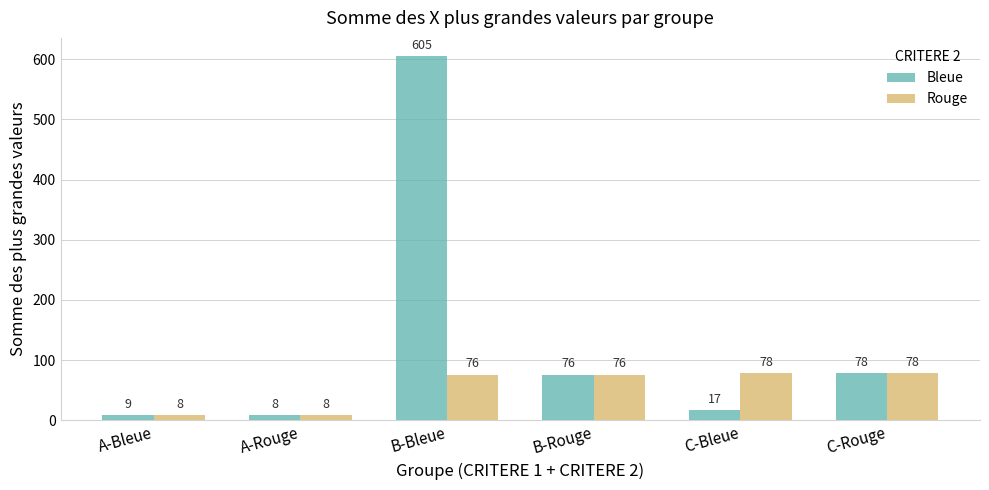

Rank the series by their maximum value, from highest to lowest.

Bleue, Rouge